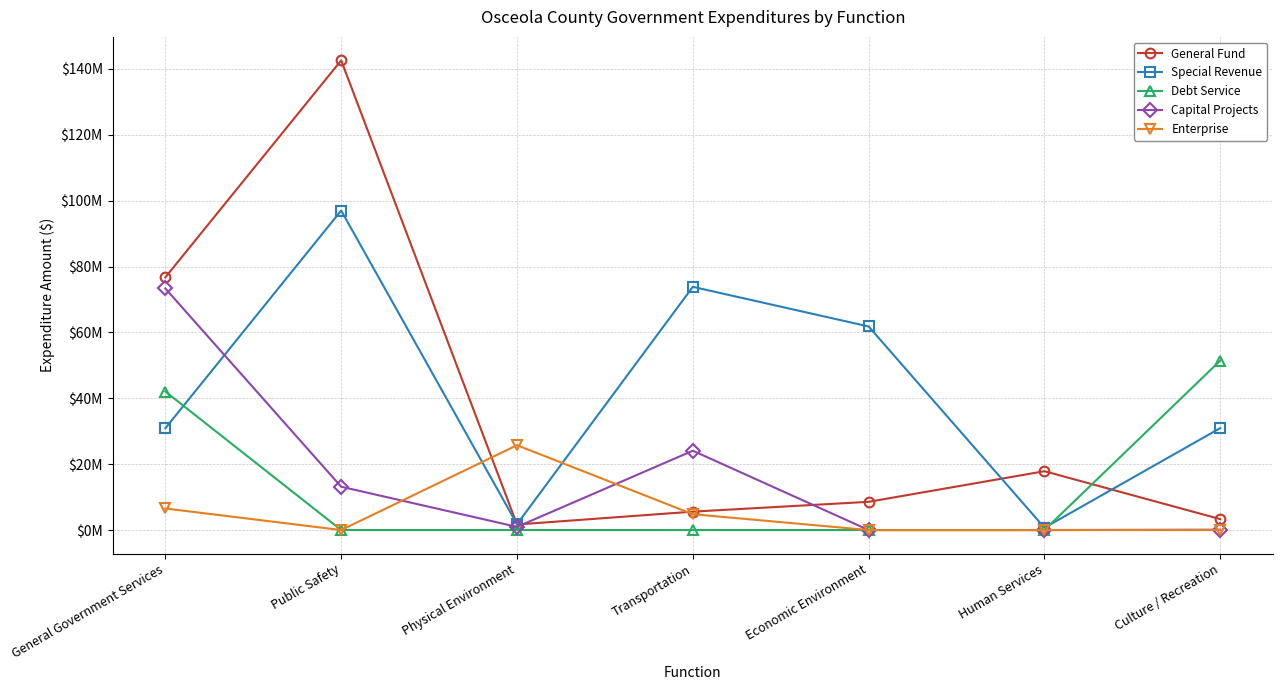

Which has a higher value, Human Services or General Government Services?

General Government Services